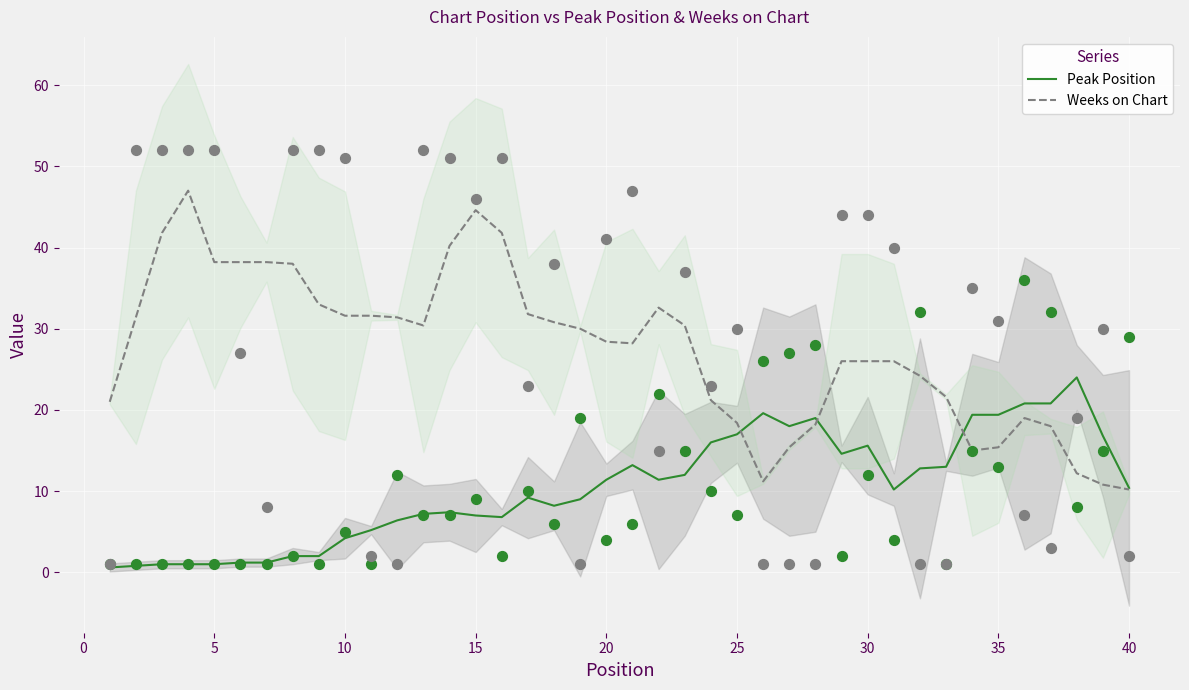

The Peak Position series shows 19.4 at 35. True or false?

True